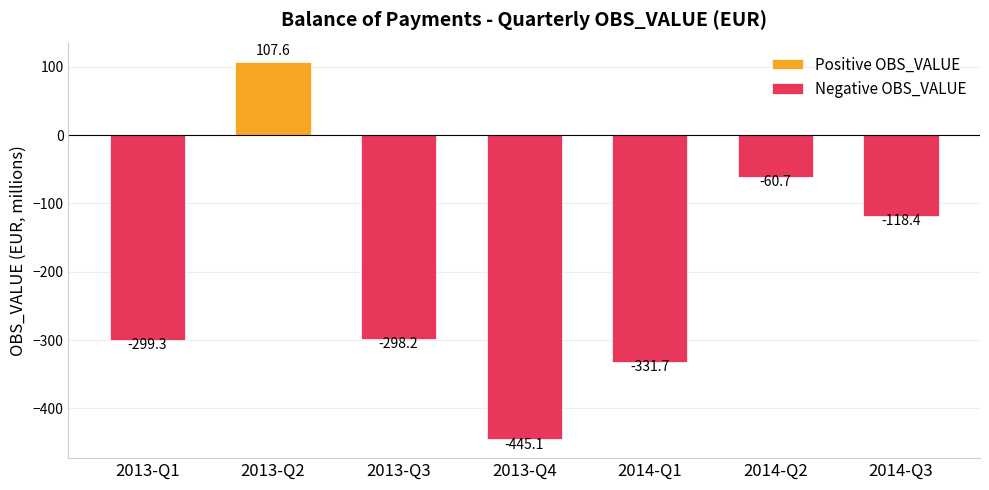

The value of Positive OBS_VALUE at 2014-Q1 is 55.1. True or false?

False